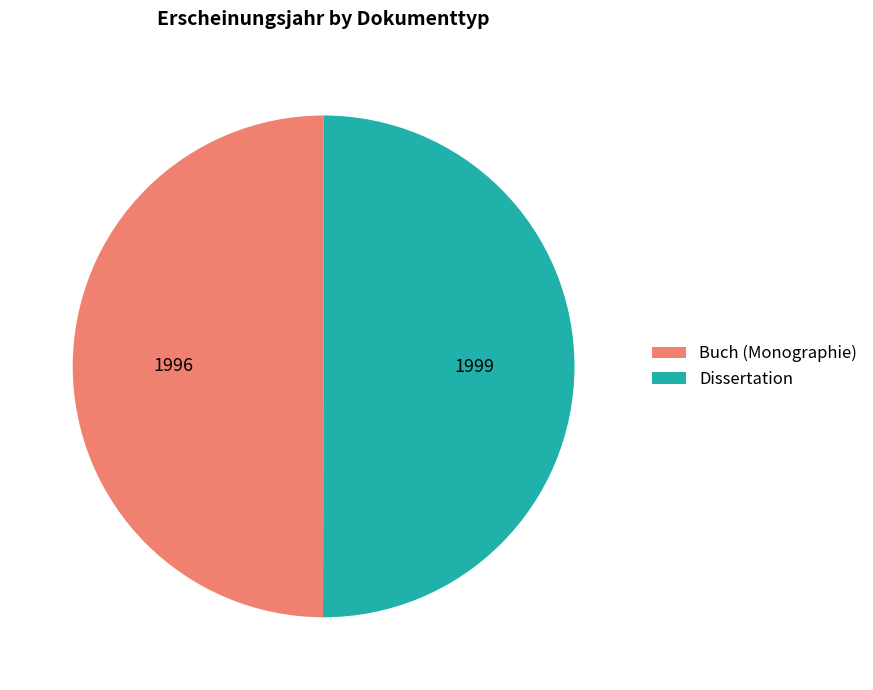

Approximately how many times larger is the value at Dissertation compared to Buch (Monographie)?

1.0